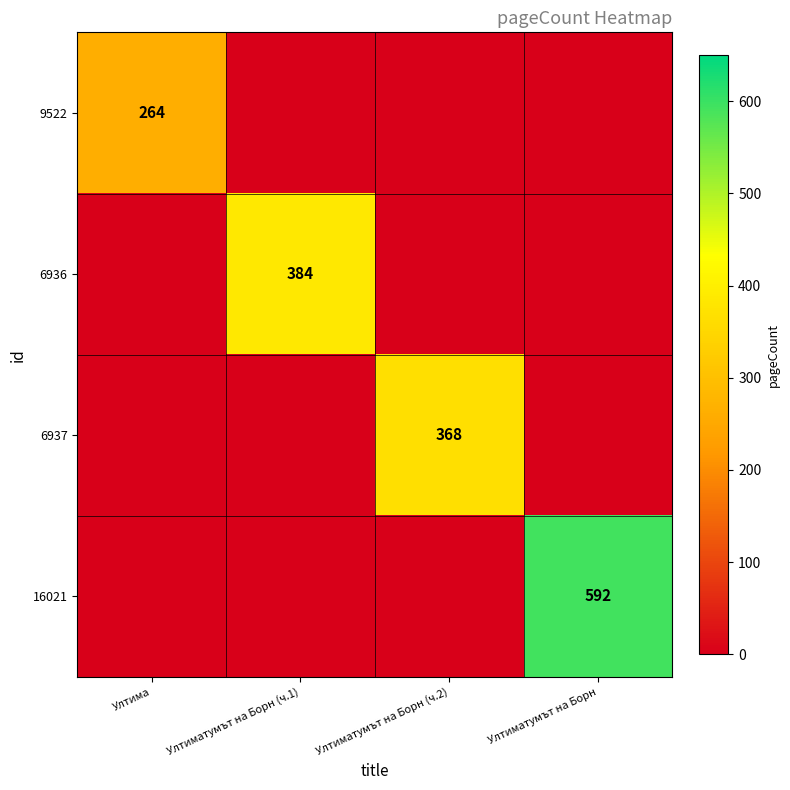

The 6937 series shows -148 at Ултиматумът на Борн. True or false?

False